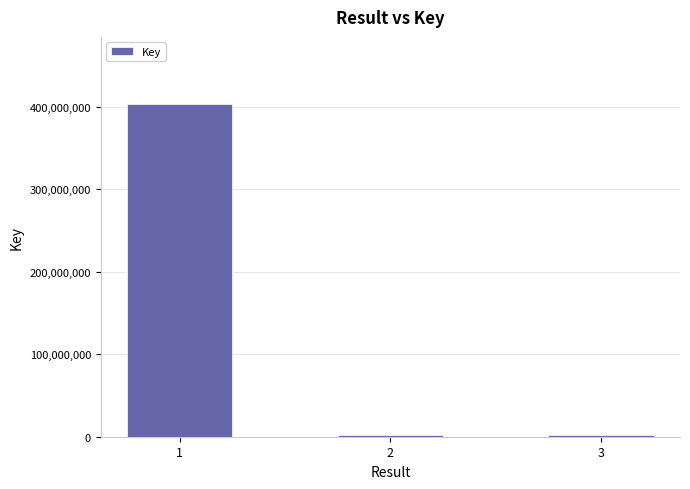

What is the maximum value shown in the chart?

403910348